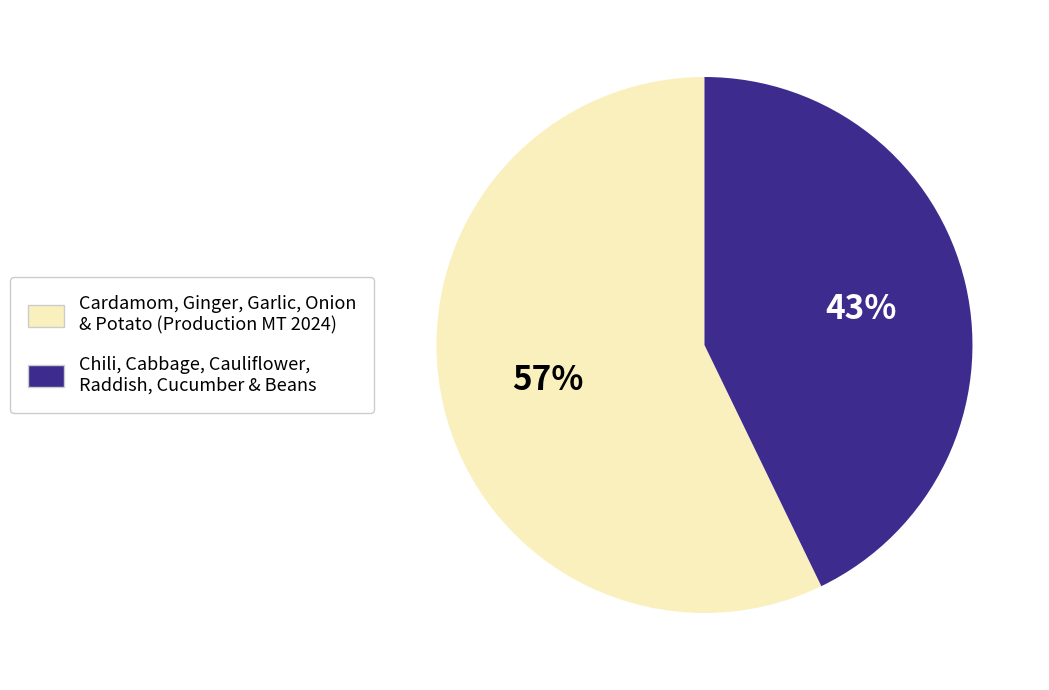

To the nearest percent, what is the average slice percentage?

50%